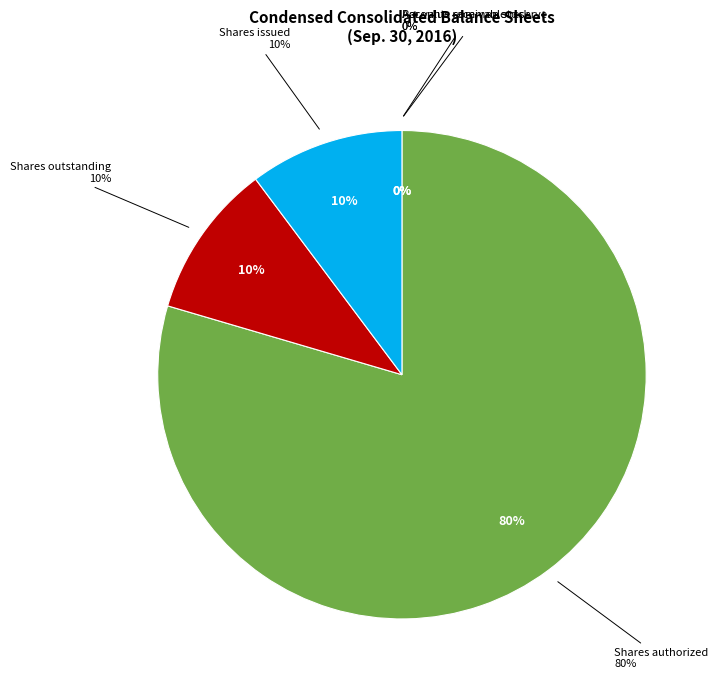

What is the change in value from Accounts receivable reserve to Shares issued?

+128528999